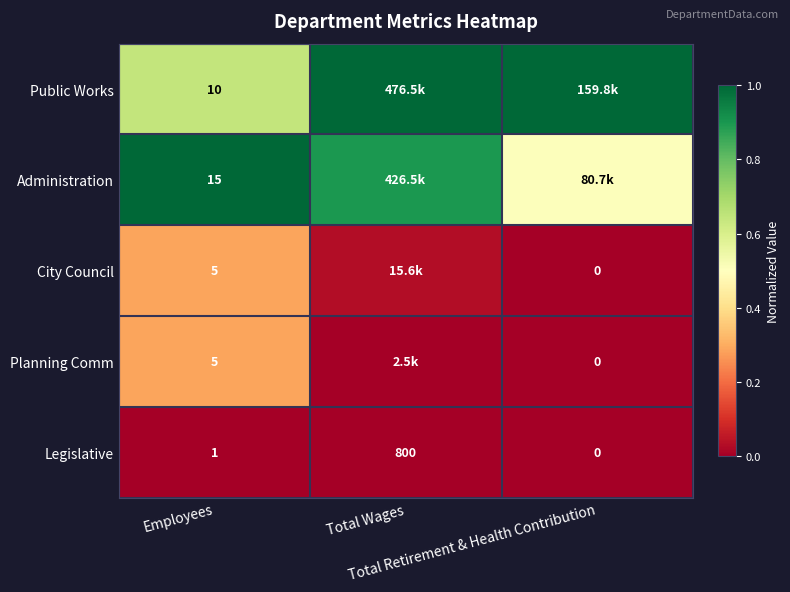

How many values in Legislative are above zero?

2